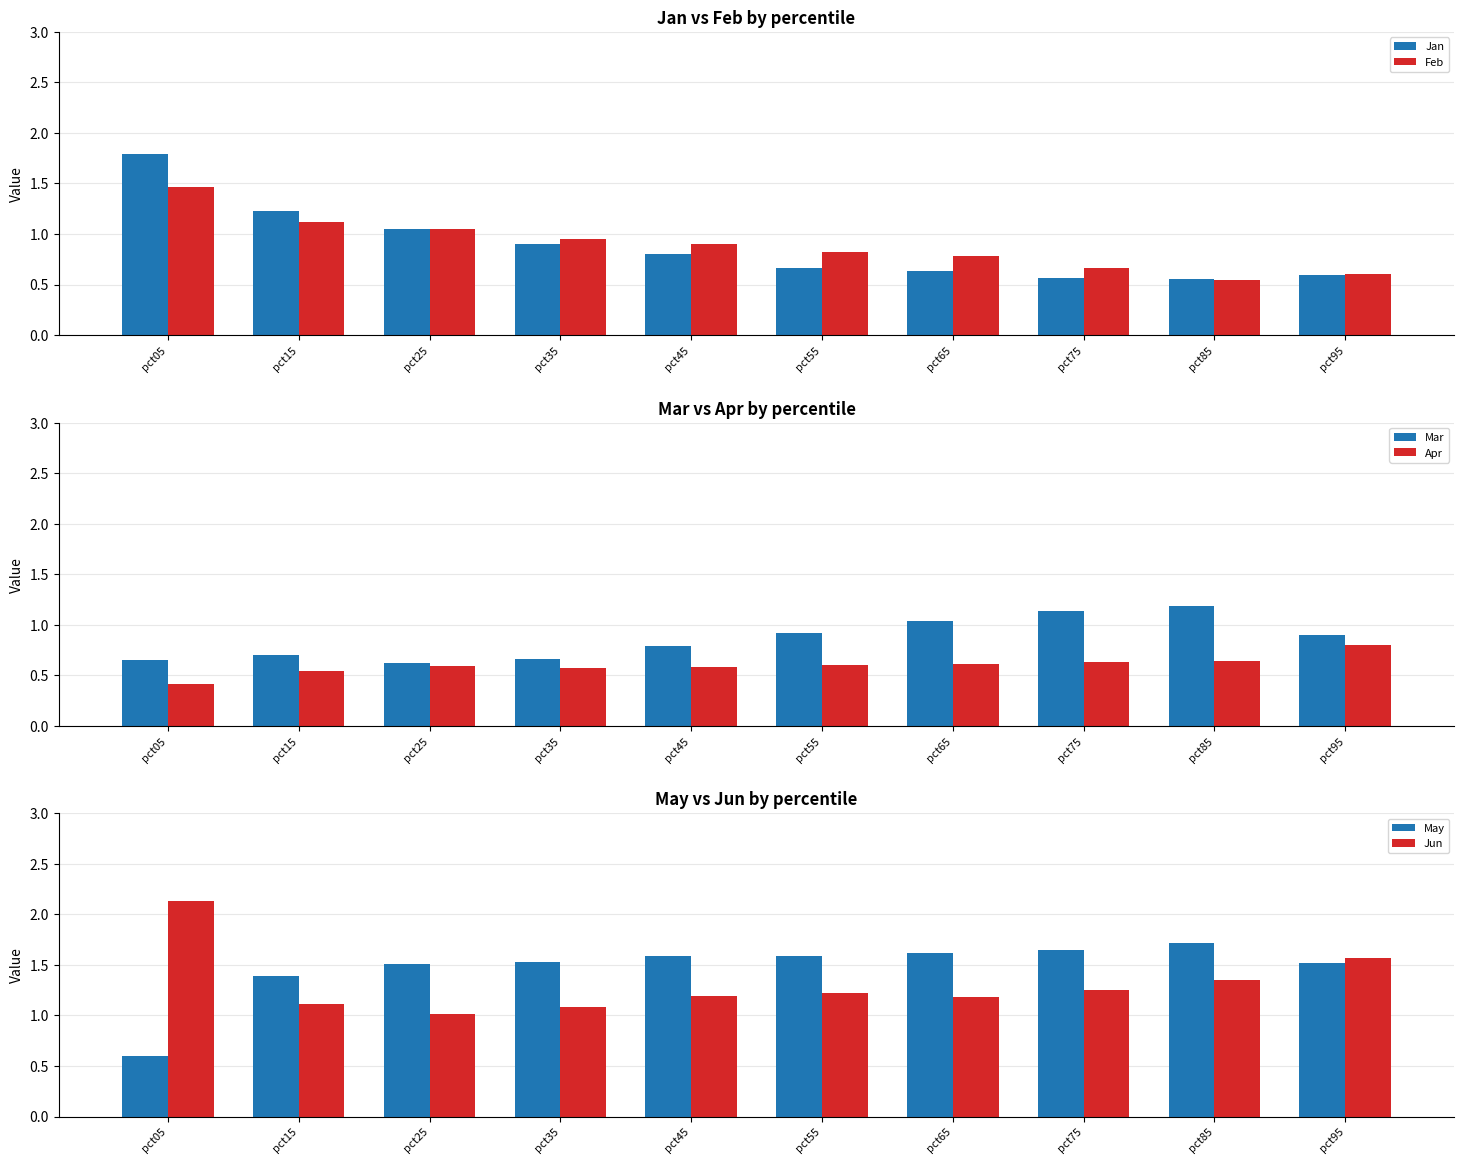

What is the maximum value shown in the chart?

2.1